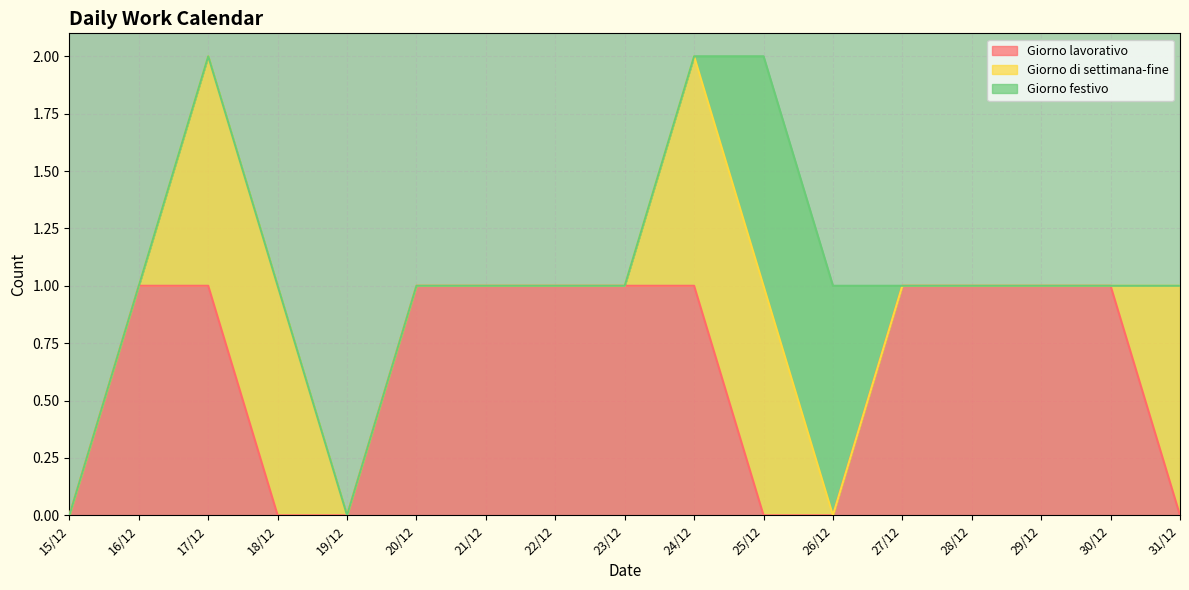

Reading right to left, what are all the values shown in this chart?

Giorno lavorativo: 31/12=0	30/12=1	29/12=1	28/12=1	27/12=1	26/12=0	25/12=0	24/12=1	23/12=1	22/12=1	21/12=1	20/12=1	19/12=0	18/12=0	17/12=1	16/12=1	15/12=0
Giorno di settimana-fine: 31/12=1	30/12=0	29/12=0	28/12=0	27/12=0	26/12=0	25/12=1	24/12=1	23/12=0	22/12=0	21/12=0	20/12=0	19/12=0	18/12=1	17/12=1	16/12=0	15/12=0
Giorno festivo: 31/12=0	30/12=0	29/12=0	28/12=0	27/12=0	26/12=1	25/12=1	24/12=0	23/12=0	22/12=0	21/12=0	20/12=0	19/12=0	18/12=0	17/12=0	16/12=0	15/12=0